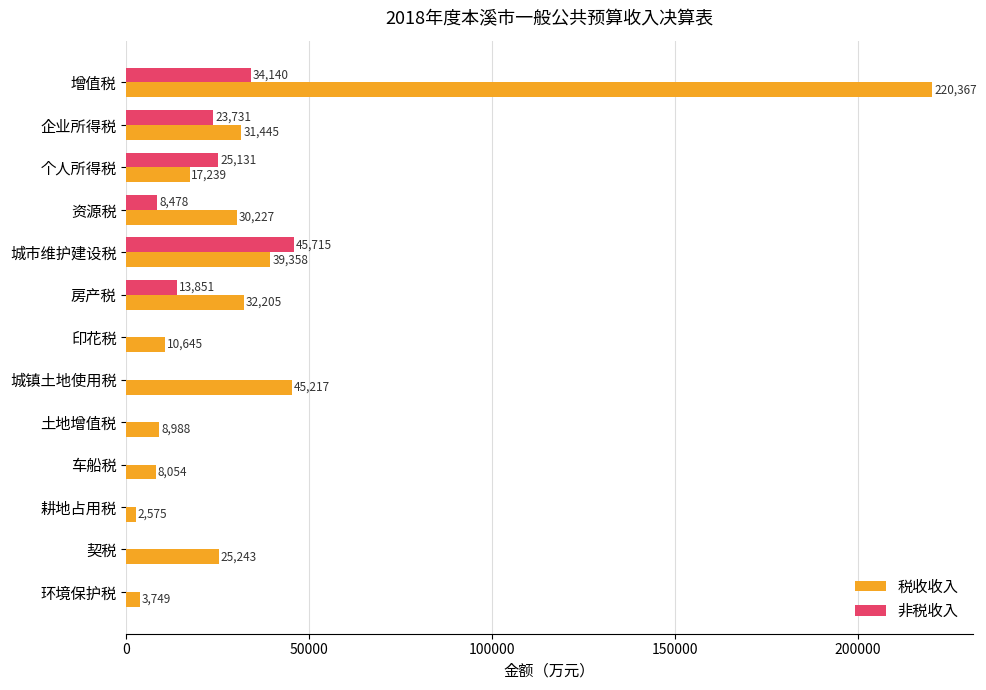

Read the 税收收入 value at 城市维护建设税, to the nearest 50.

39350